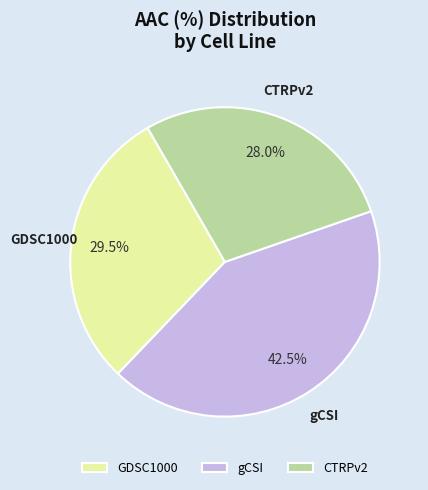

Which has a higher value, GDSC1000 or gCSI?

gCSI